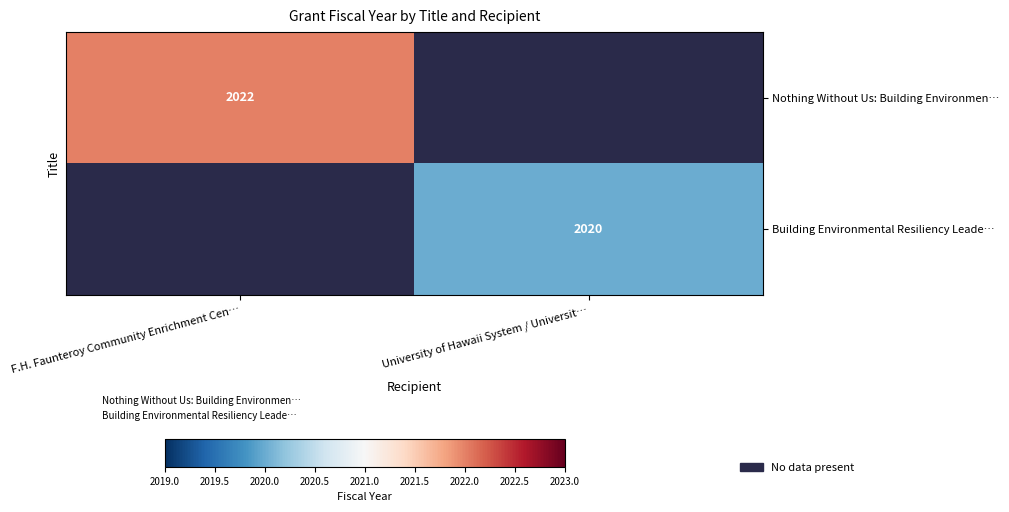

Which series has the widest spread of values?

Nothing Without Us: Building Environmen…